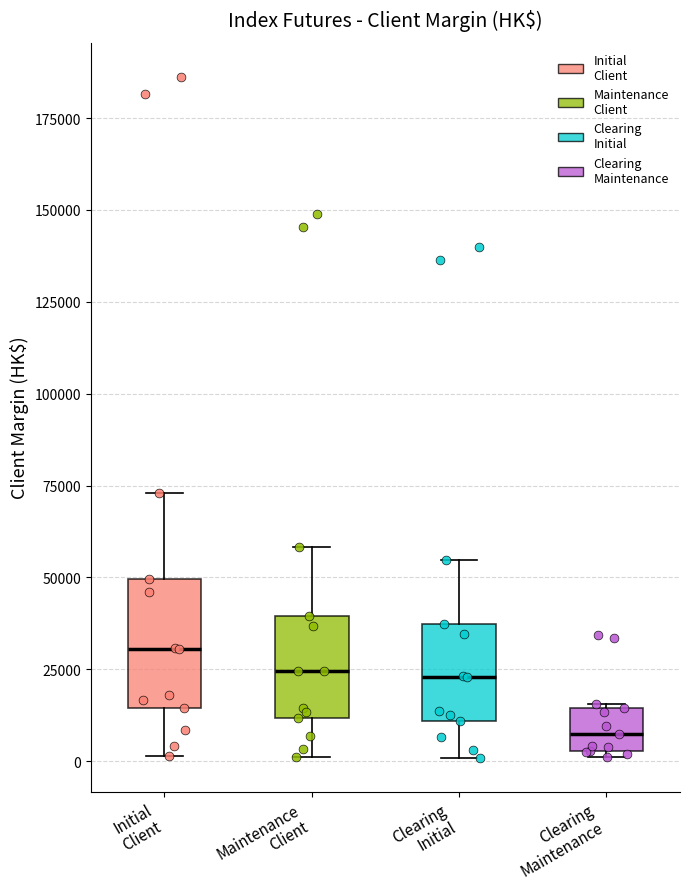

Reading left to right, read every box against the y-axis: the position of its median line, the range the box covers, and the ends of its whiskers. The values are not printed on the chart, so give them approximately, as read against the axis.

Initial Client: median 30000, box 15000 to 50000, whiskers 0 to 75000
Maintenance Client: median 25000, box 10000 to 40000, whiskers 0 to 60000
Clearing Initial: median 25000, box 10000 to 35000, whiskers 0 to 55000
Clearing Maintenance: median 5000 (inside the box), box 5000 to 15000, whiskers 0 to 15000